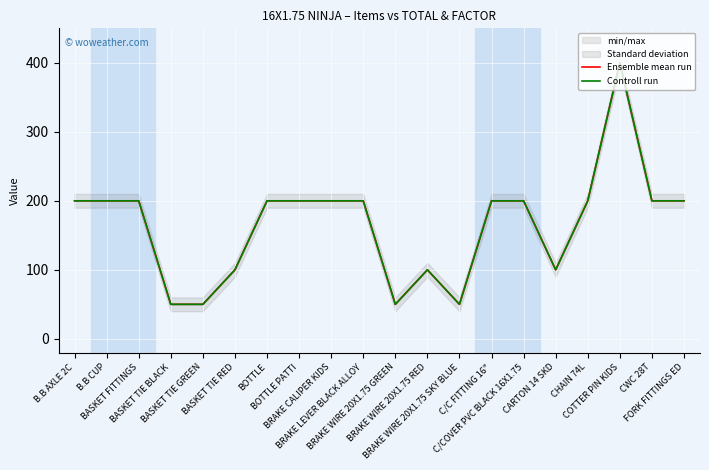

Is this an area chart (filled region under the line)?

No